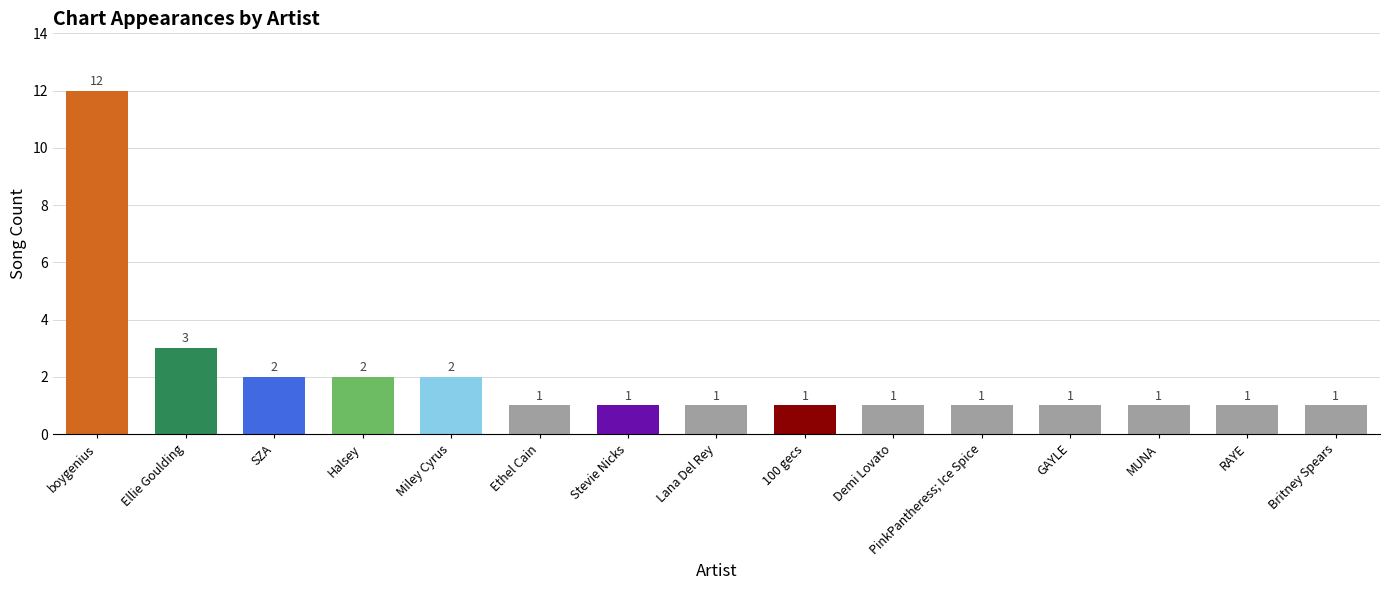

At which category does the chart reach its peak across all series?

boygenius